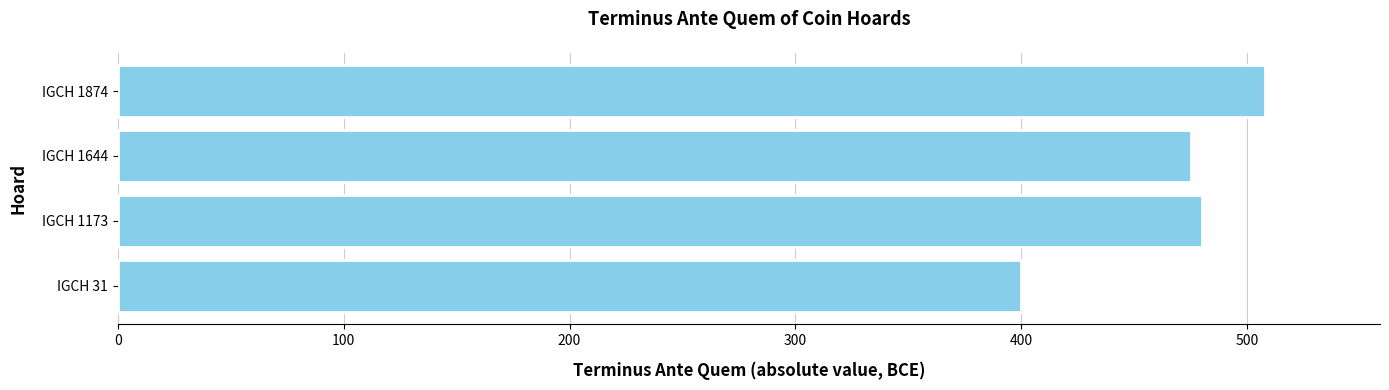

What is the average value?

466